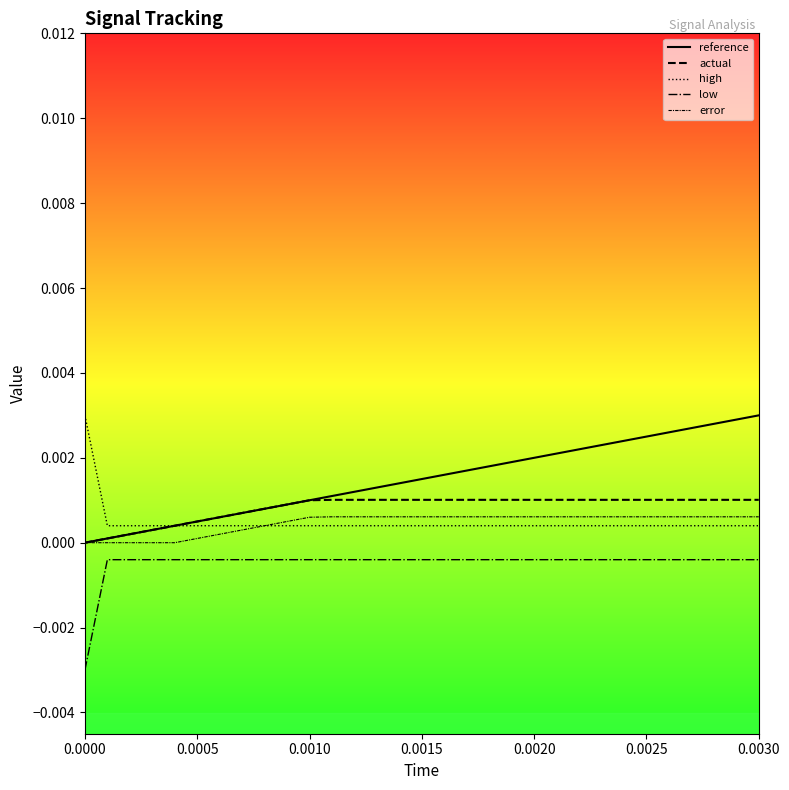

Is this an area chart (filled region under the line)?

No